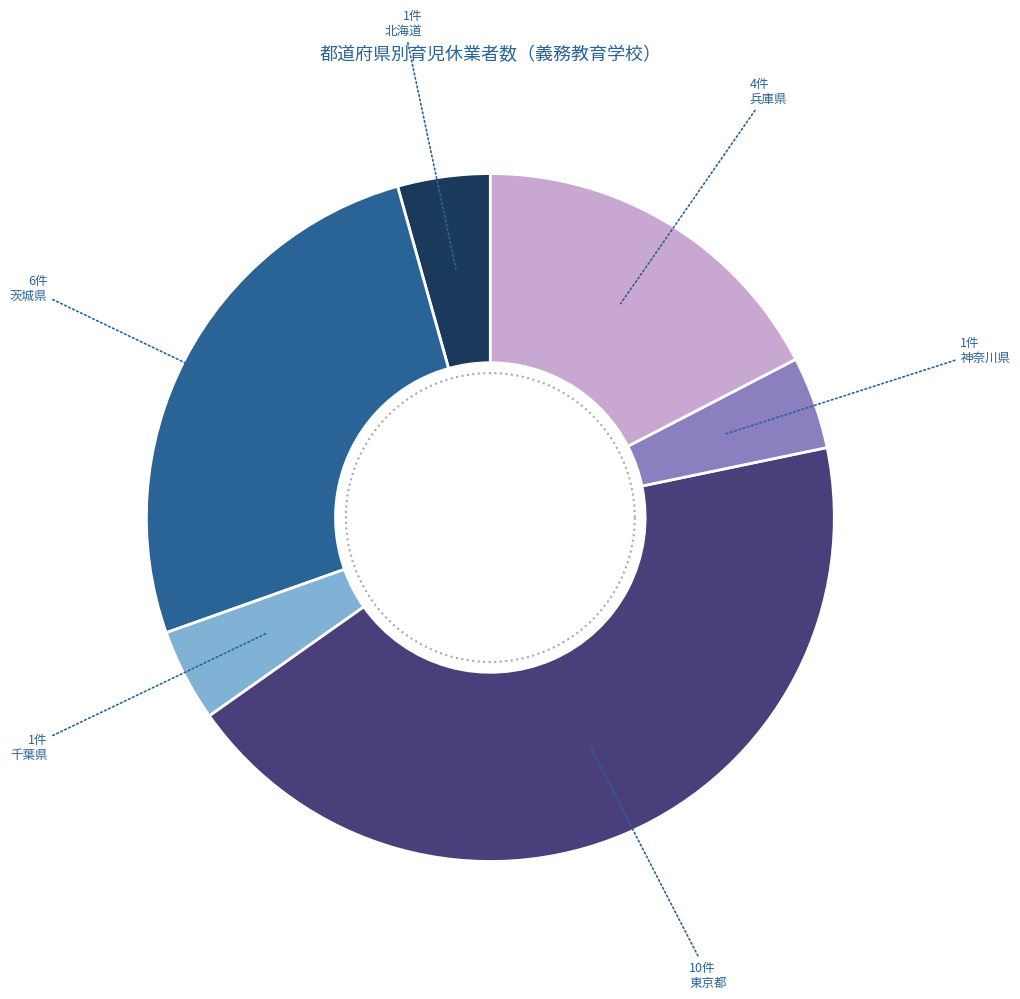

Does 沖縄県 account for over 50% of the chart?

No